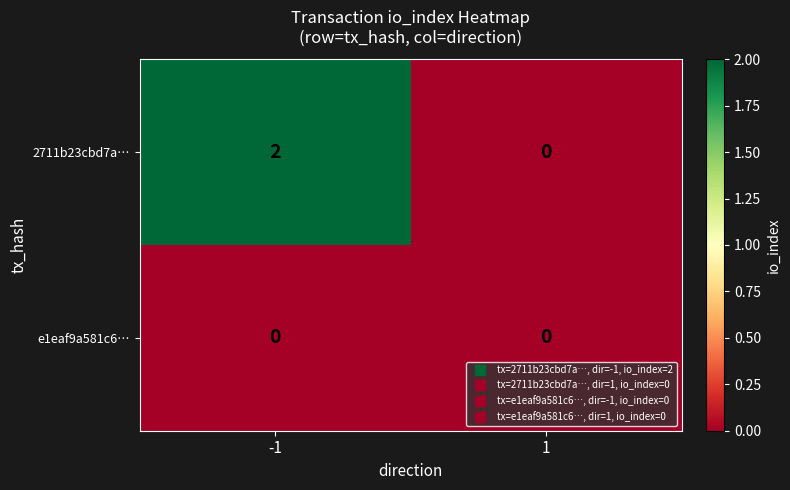

The value of 2711b23cbd7a… at -1 is 3. True or false?

False